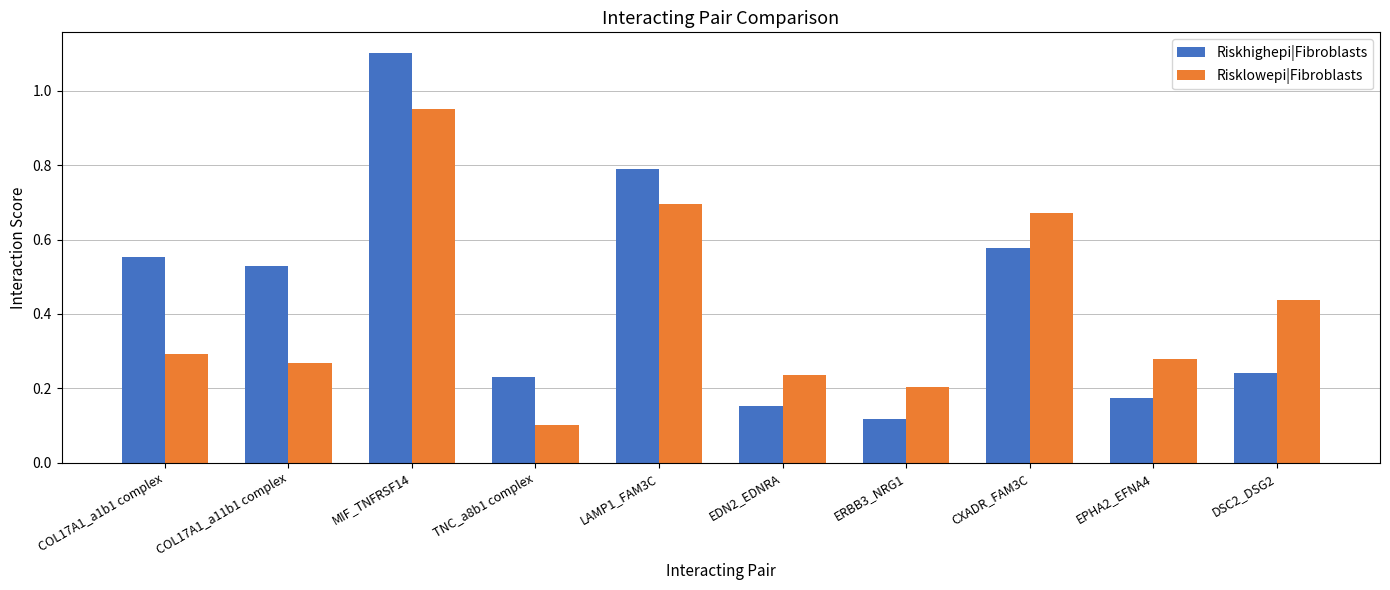

What is the difference between the maximum and minimum values in the Riskhighepi|Fibroblasts series?

1.0